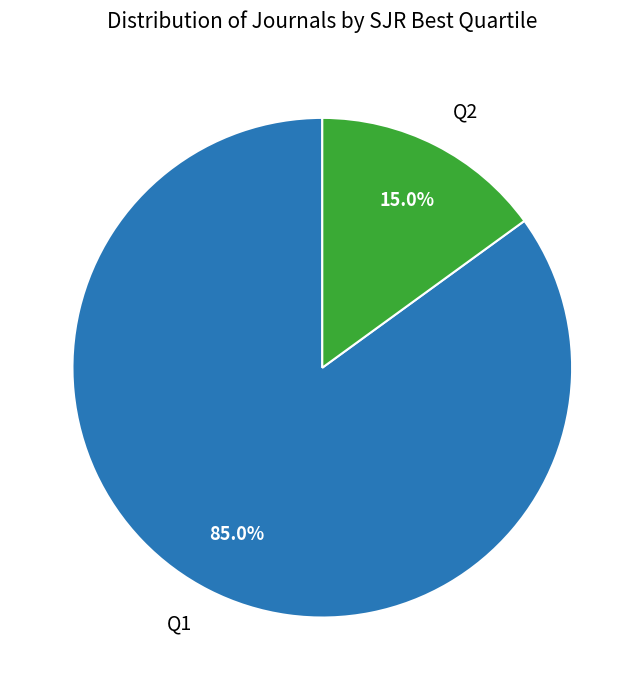

Which category has the biggest portion of the pie?

Q1